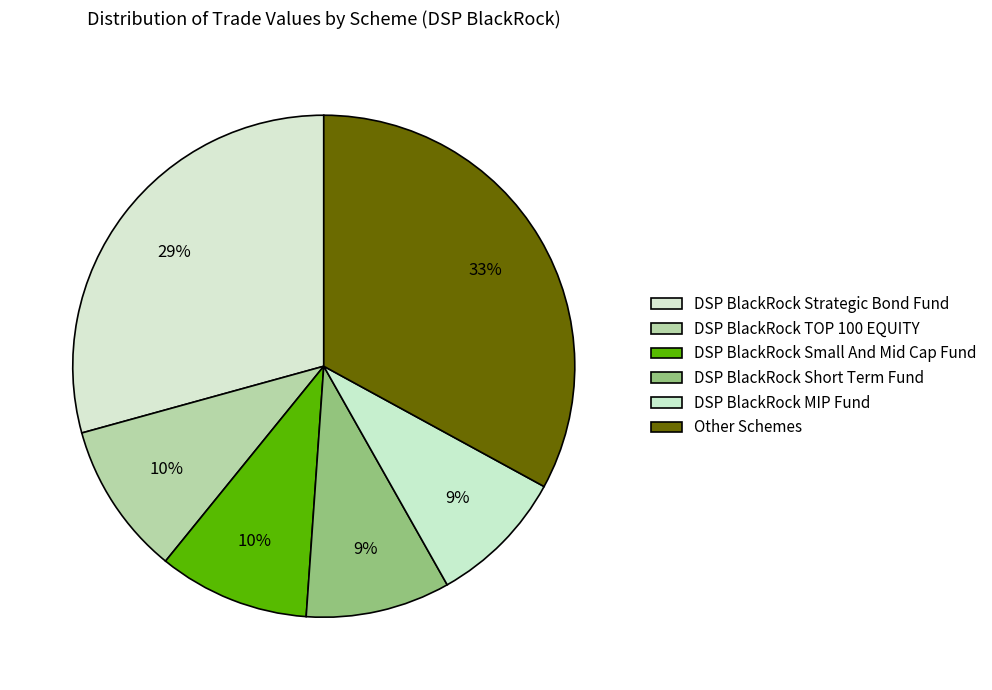

Does any single category account for the majority?

No